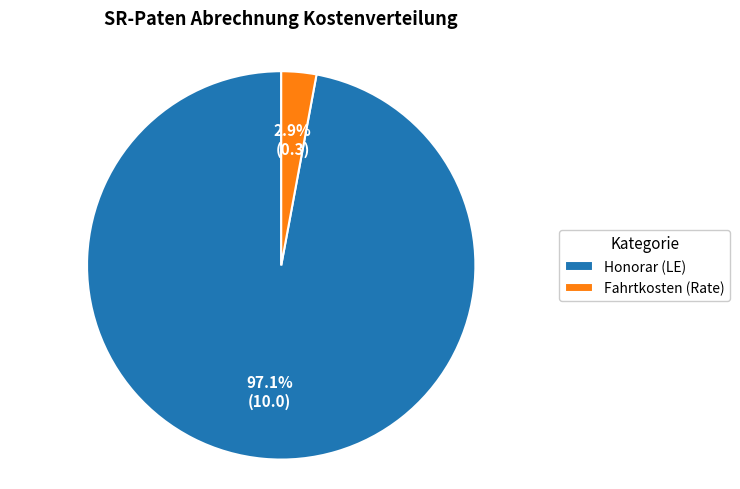

Is there a majority slice in this chart?

Yes